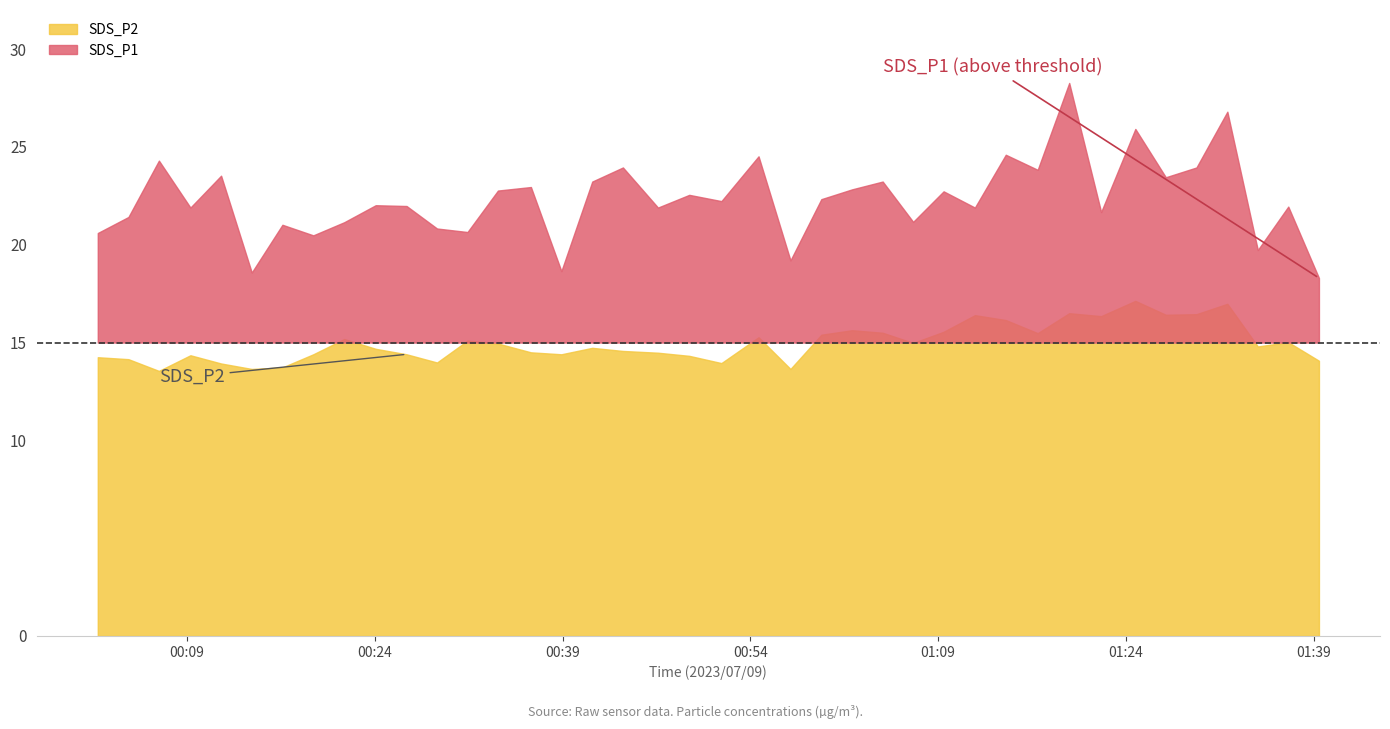

Between 9 and 38, which is larger?

9